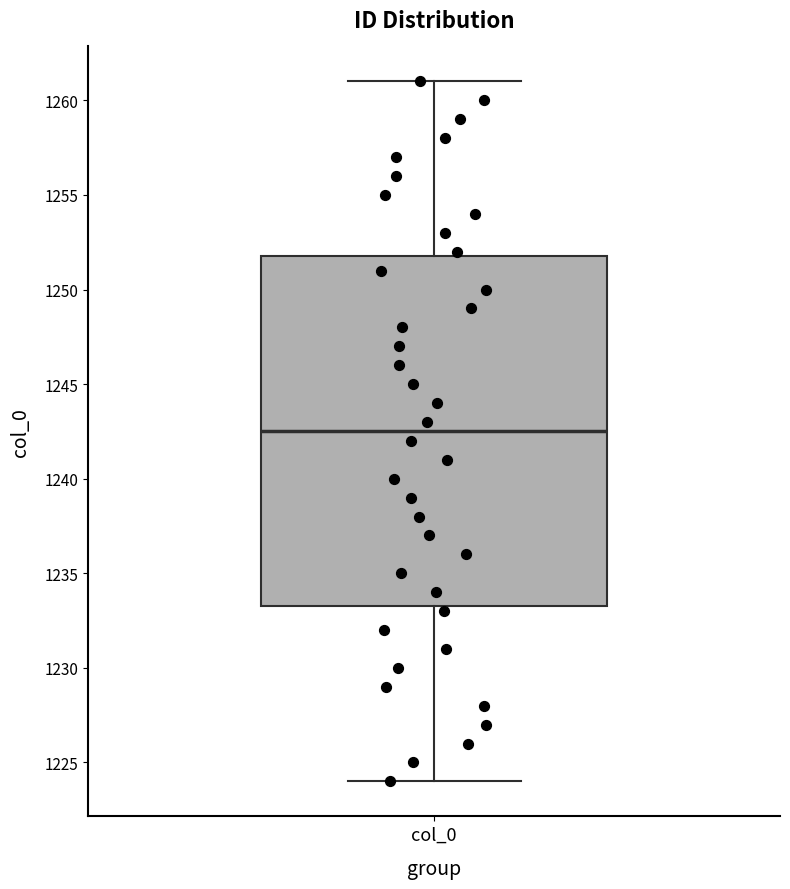

Transcribe this box plot: give where the median line is, the range the box spans, and where the two whiskers end, as read against the y-axis. The values are not printed on the chart, so give them approximately, as read against the axis.

median 1242.5, box 1233.5 to 1252.0, whiskers 1224.0 to 1261.0